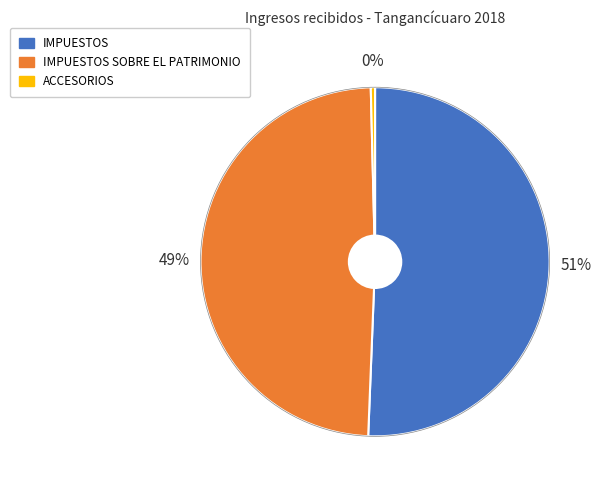

To the nearest percent, what is the average slice percentage?

33%